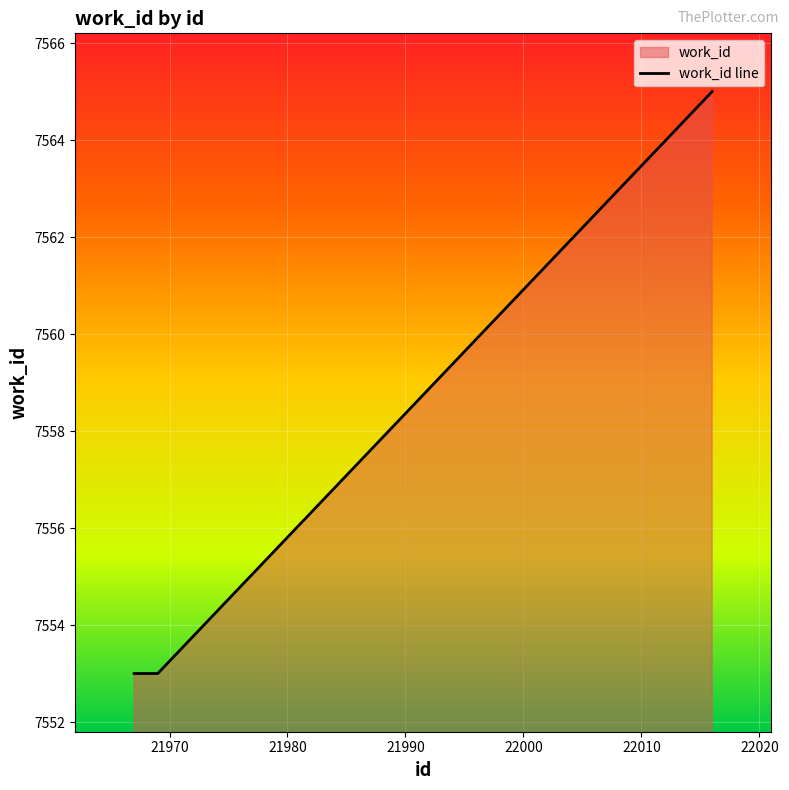

What is the minimum value shown in the chart?

7553